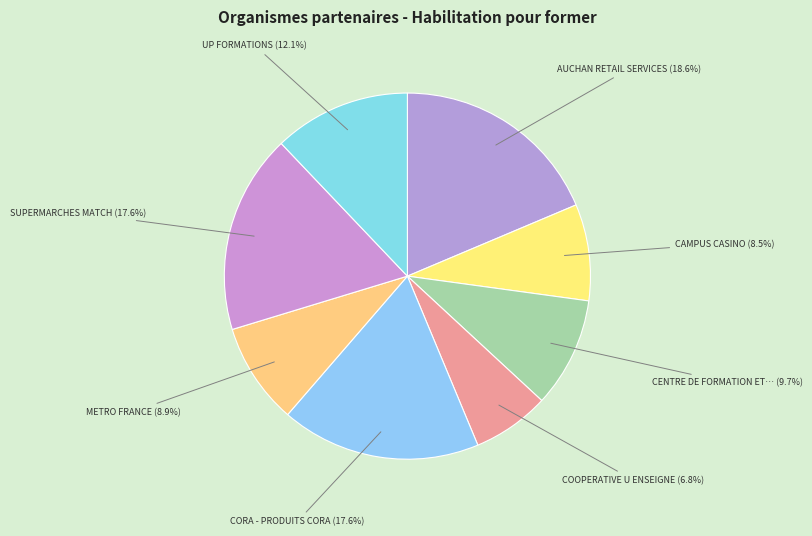

Count the number of slices in the pie.

8